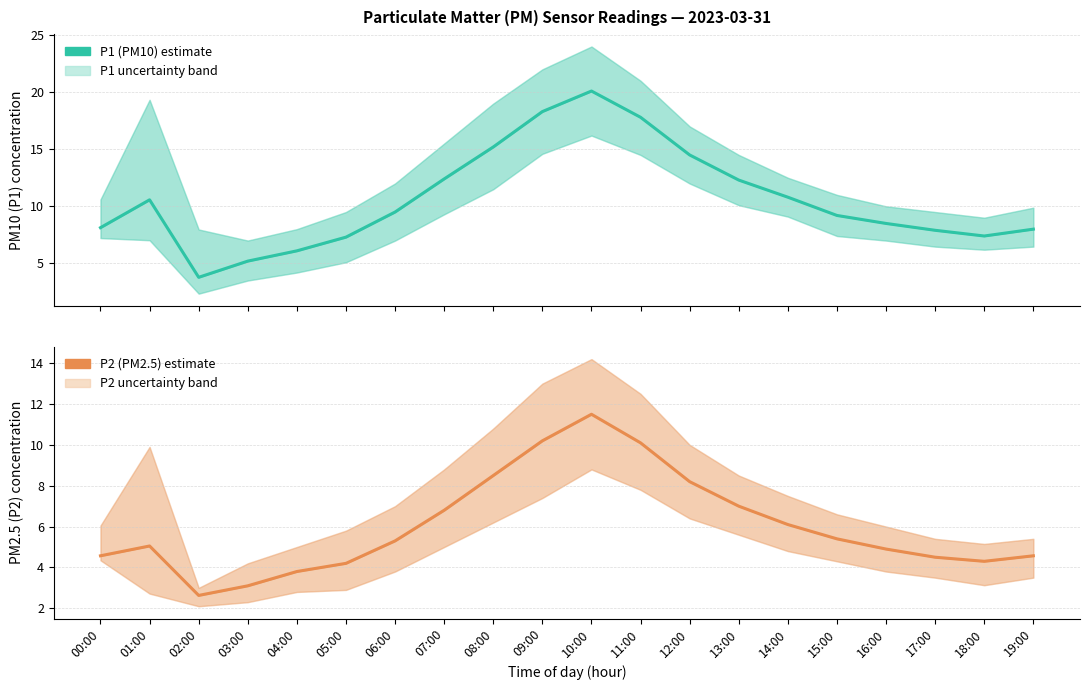

What are all the series names shown in the legend?

P1 (PM10), P2 (PM2.5)